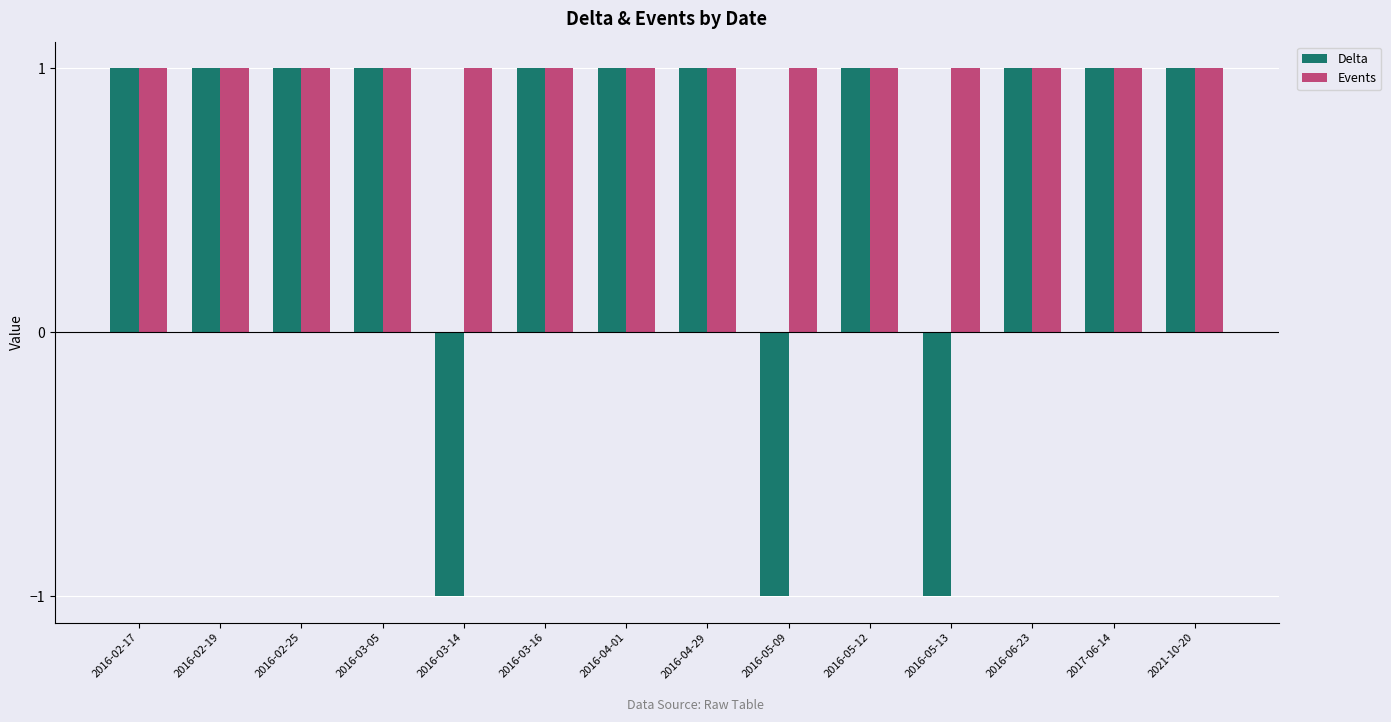

What is the value of the Delta bar at the 9th from the left?

-1